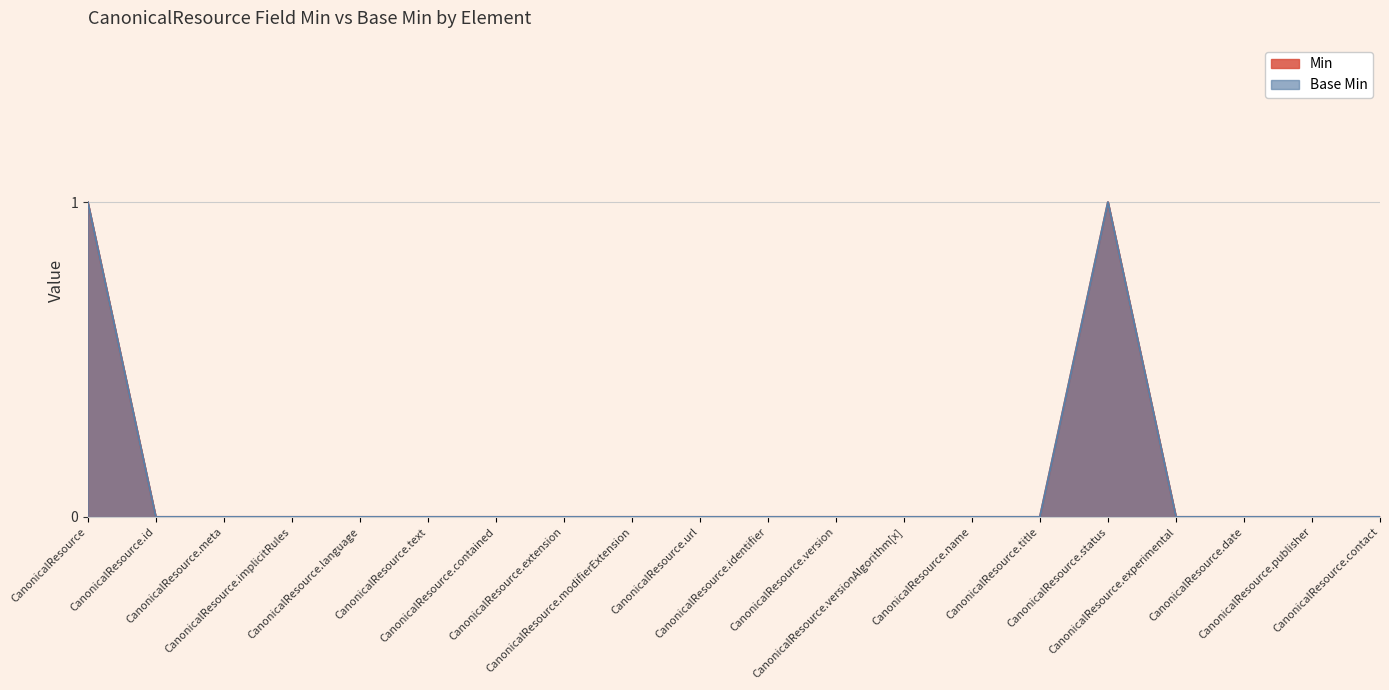

Is the value of Min at CanonicalResource.id greater than the value of Base Min at CanonicalResource.modifierExtension?

No